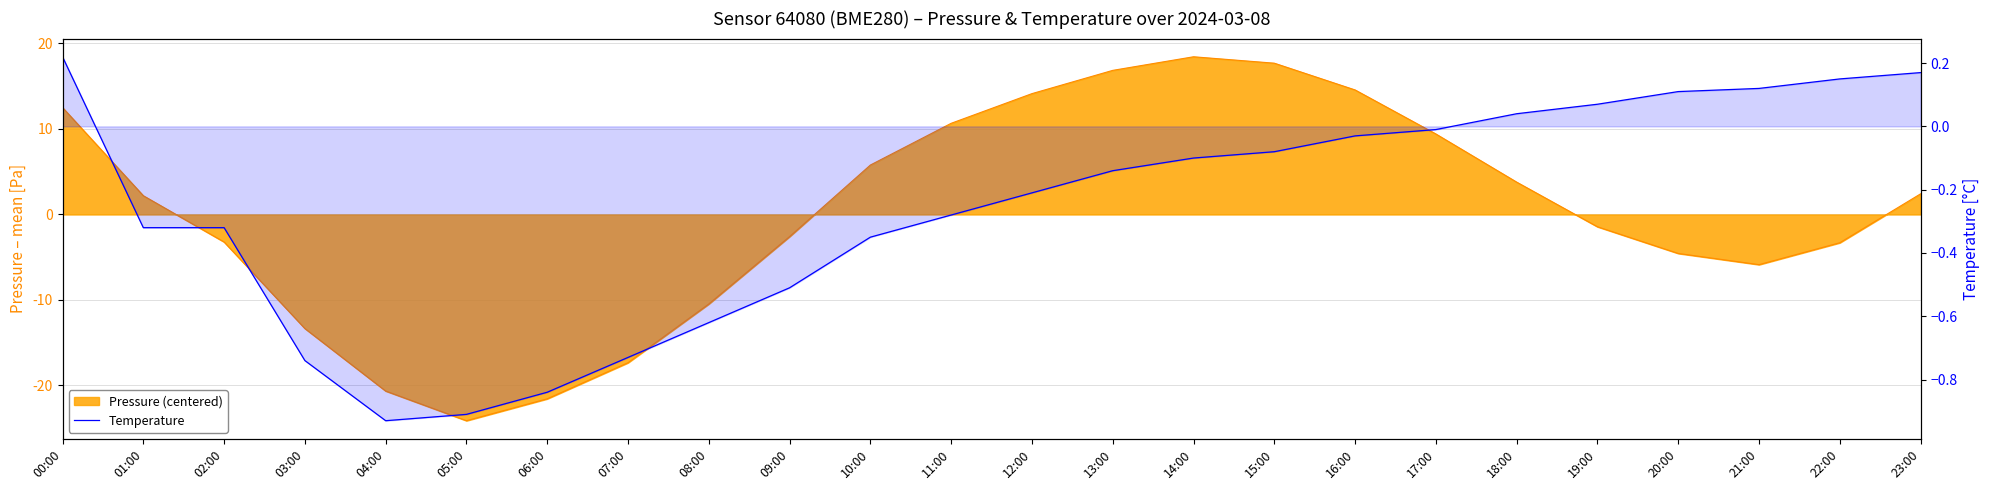

How many lines are shown in the chart?

1